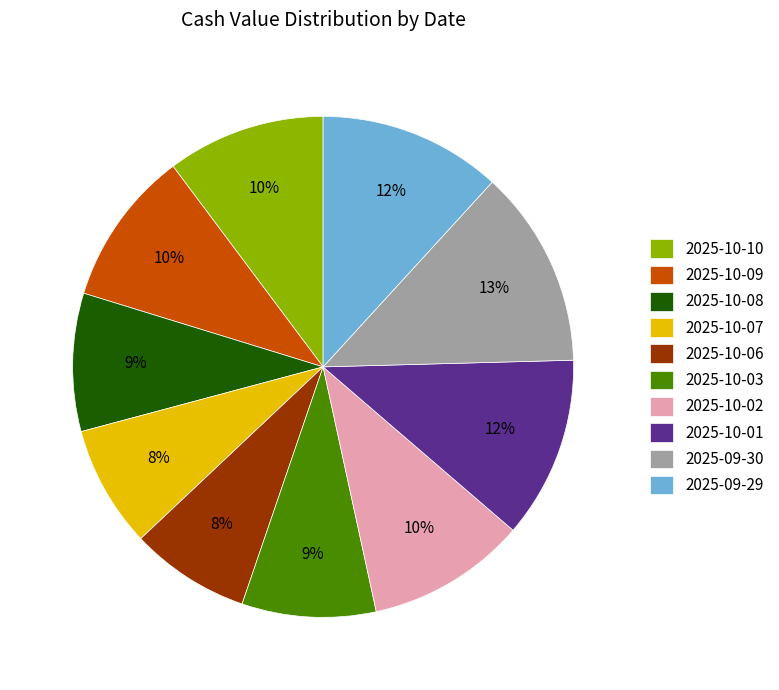

Between 2025-10-02 and 2025-09-29, which is larger?

2025-09-29